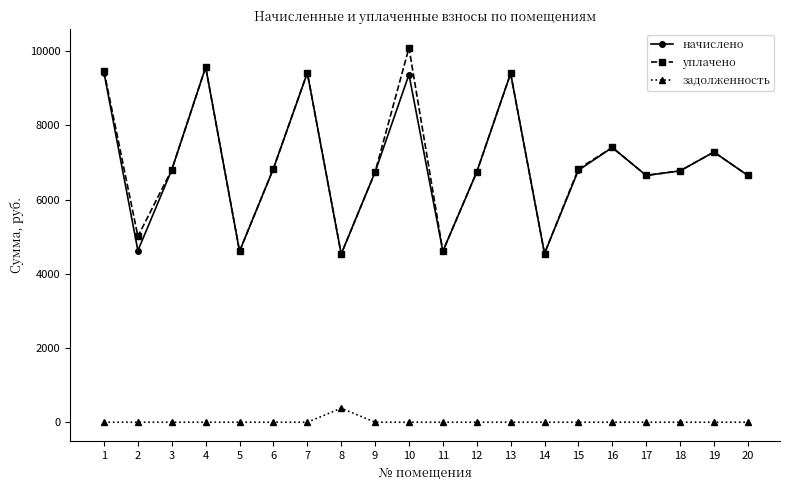

In уплачено, how many points are lower than both neighbors (excluding endpoints)?

6